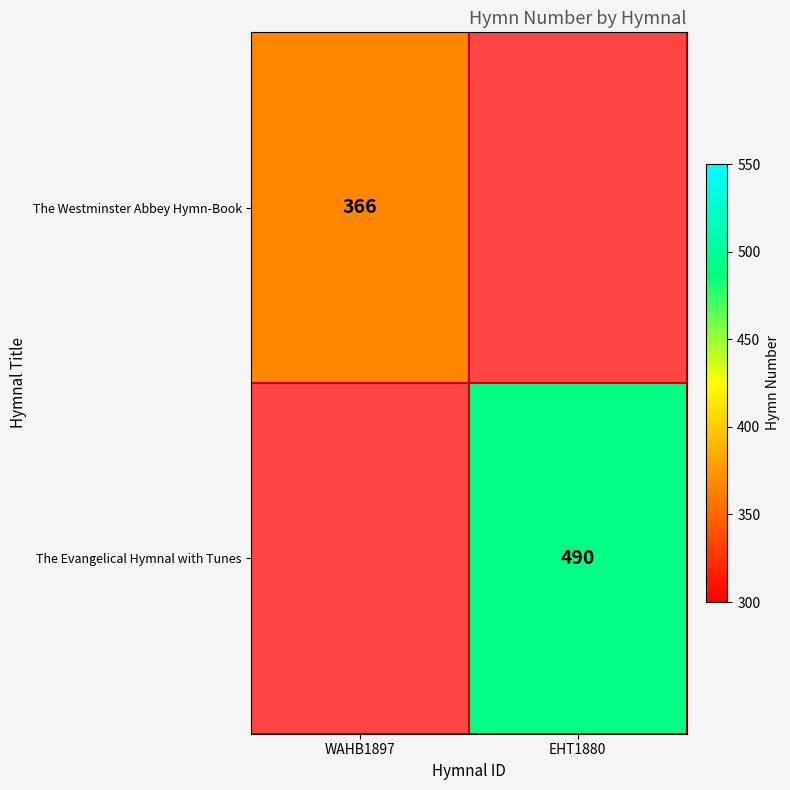

Between WAHB1897 and EHT1880, which is larger?

WAHB1897